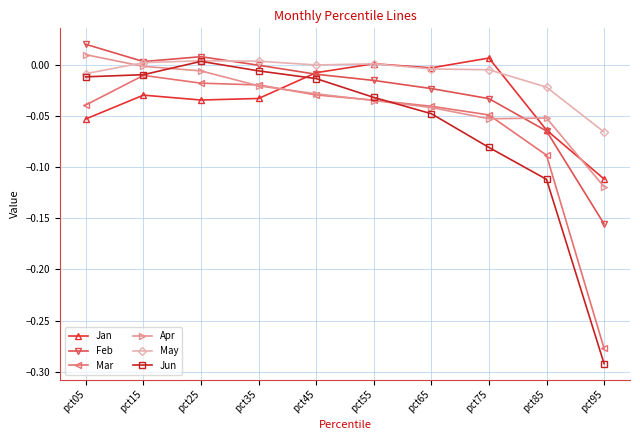

How many times do Mar and Jan cross each other?

1